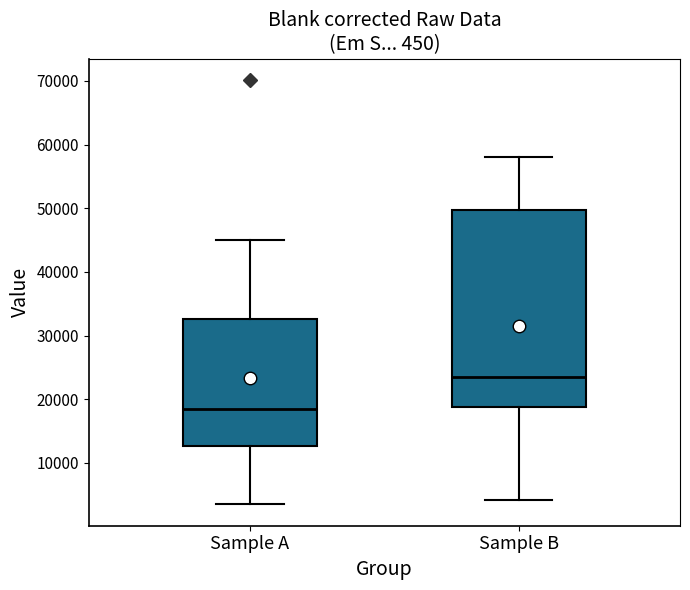

Which box's median line is the lowest?

Sample A